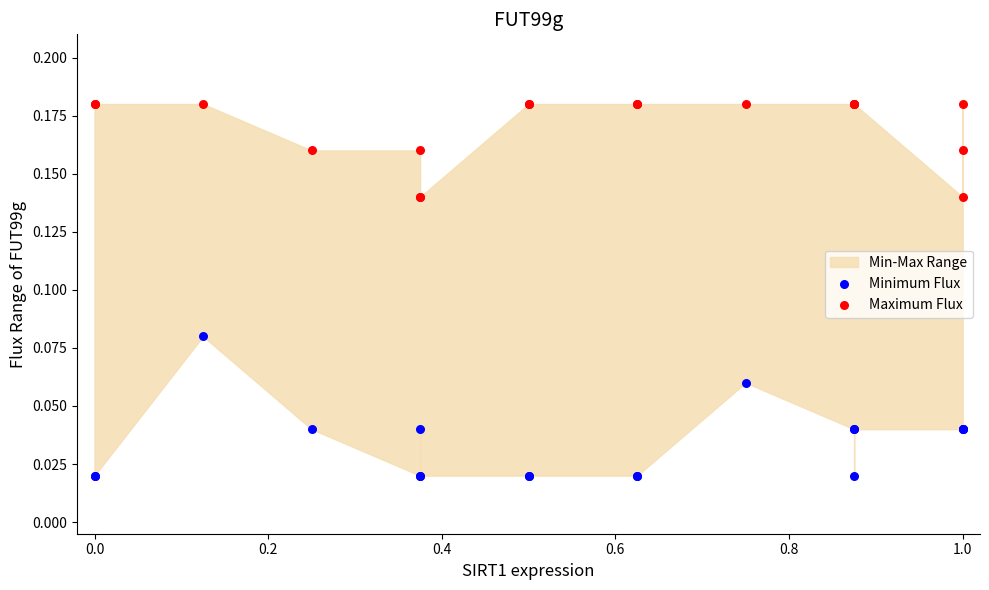

Which series has the widest spread of Y values?

Minimum Flux